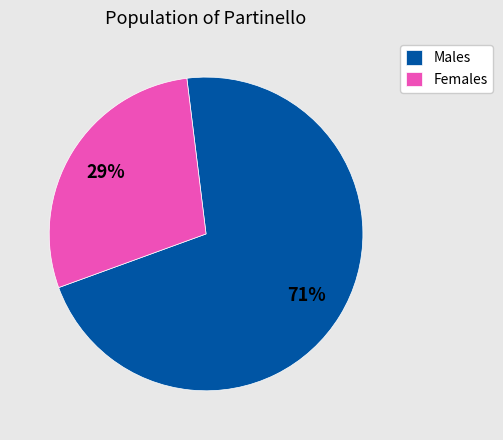

What is the largest slice in the pie chart?

Males